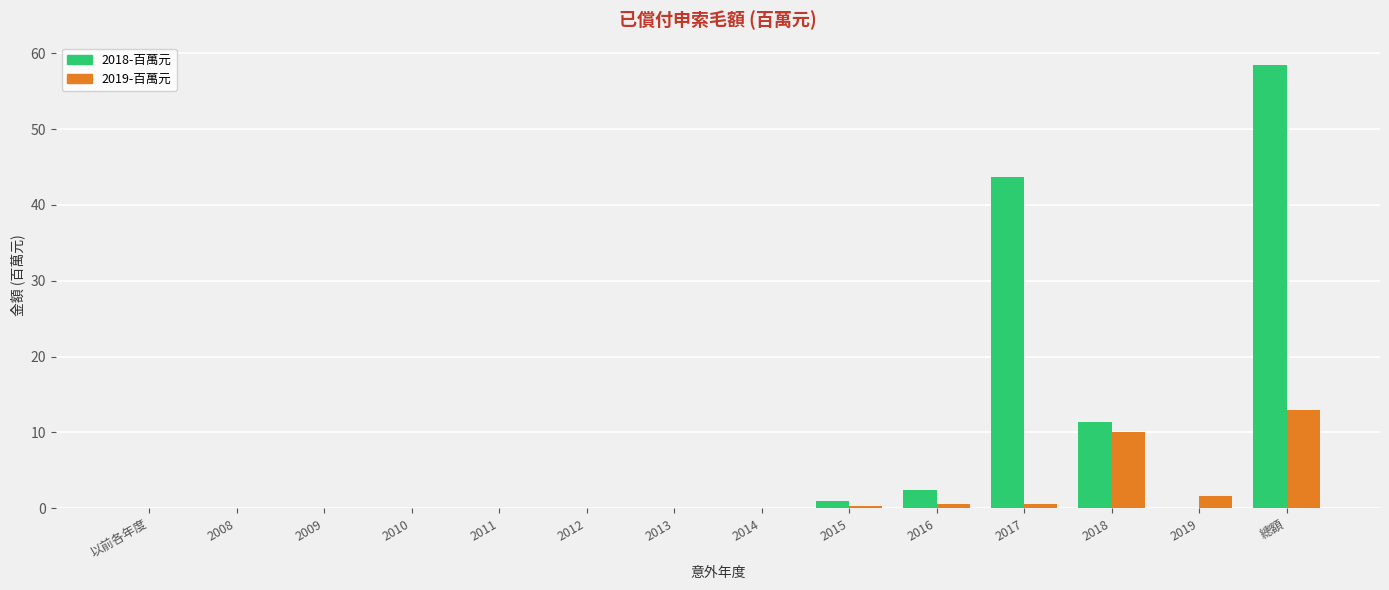

What is the difference between the 2018-百萬元 values at 2010 and 2015?

1.0